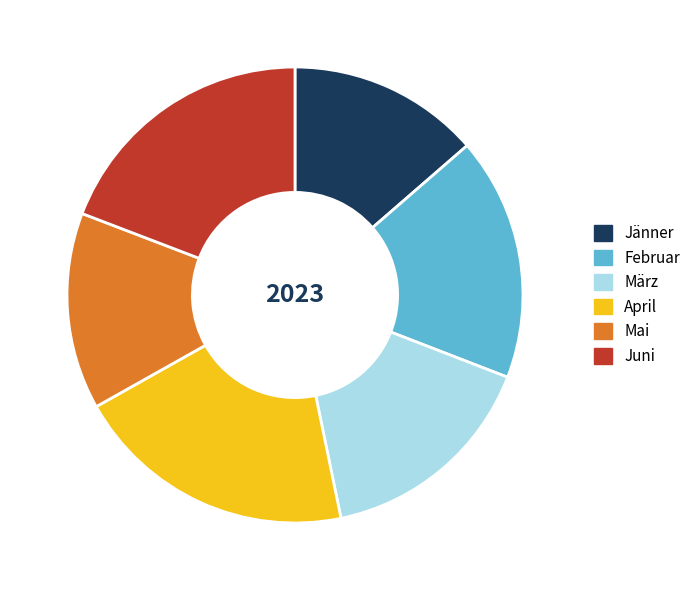

What is the ratio of the value at April to the value at März?

1.3